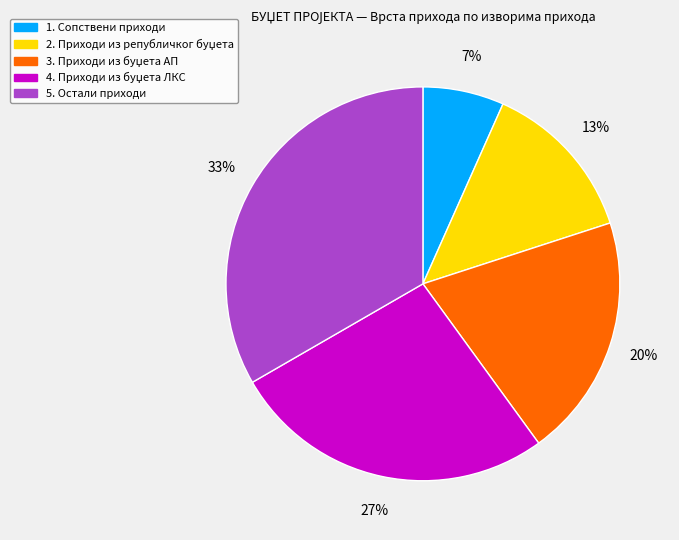

How many slices are in this pie chart?

5